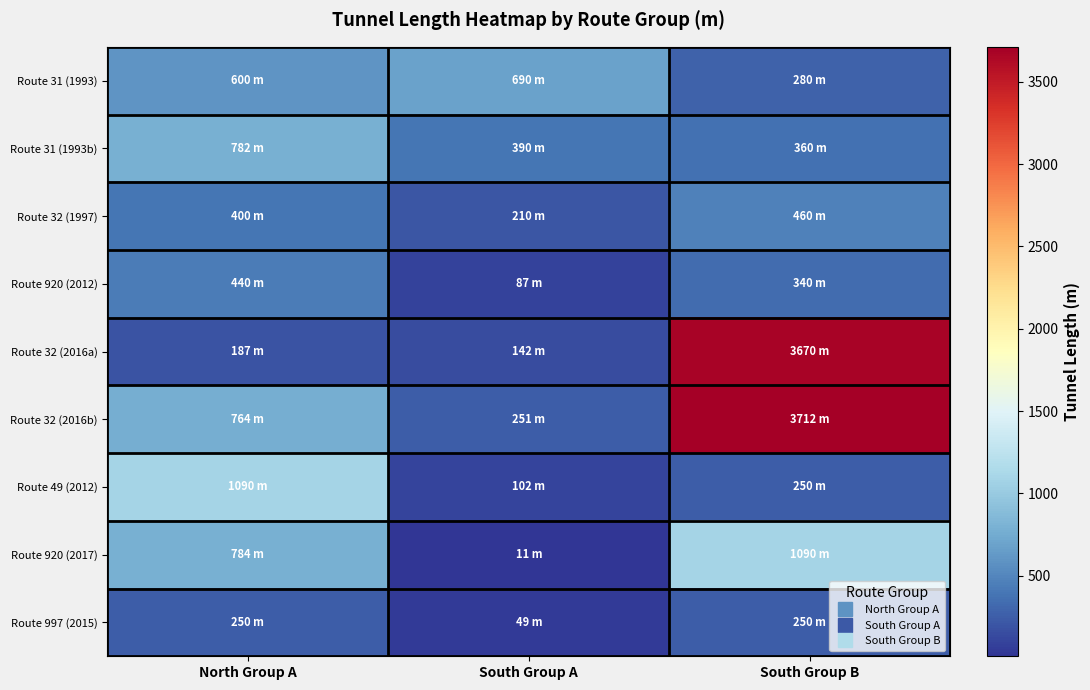

At which category is the sum across all series the highest?

South Group B